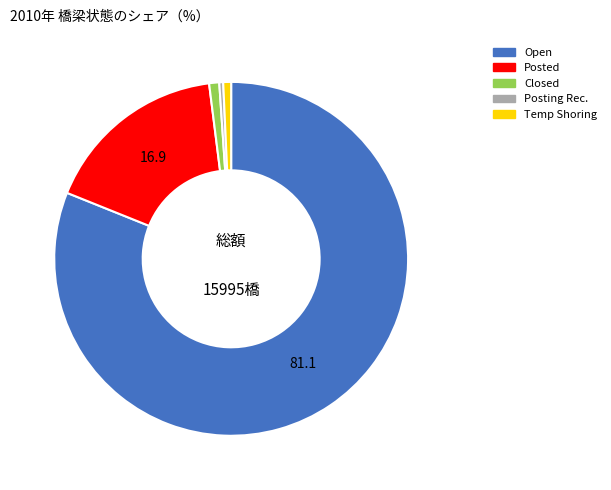

Is there a majority slice in this chart?

Yes